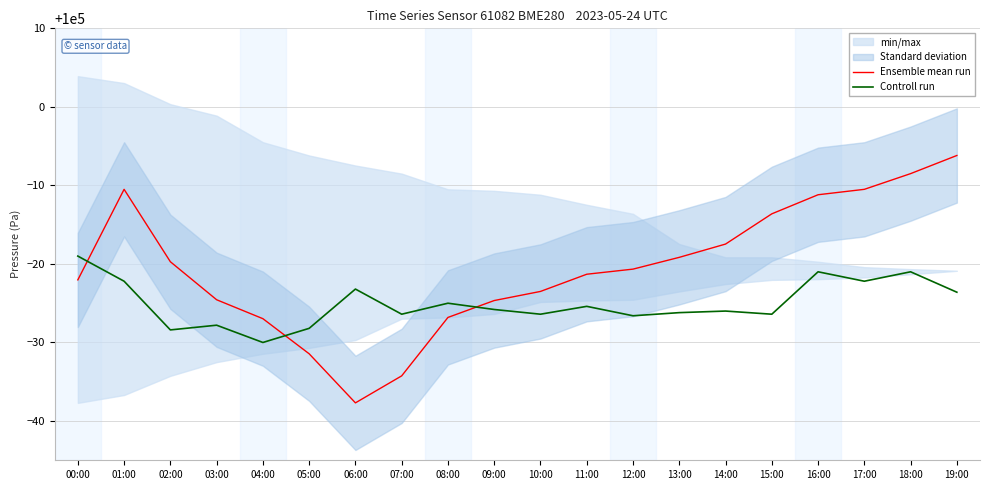

Which category has the highest value in the Ensemble mean run series?

19:00